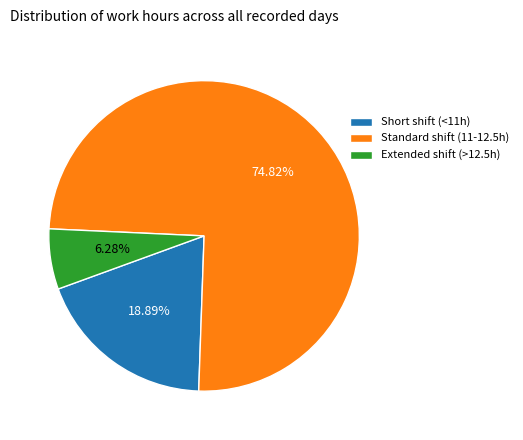

To the nearest percent, what is the difference between the largest and smallest slice percentages?

69%